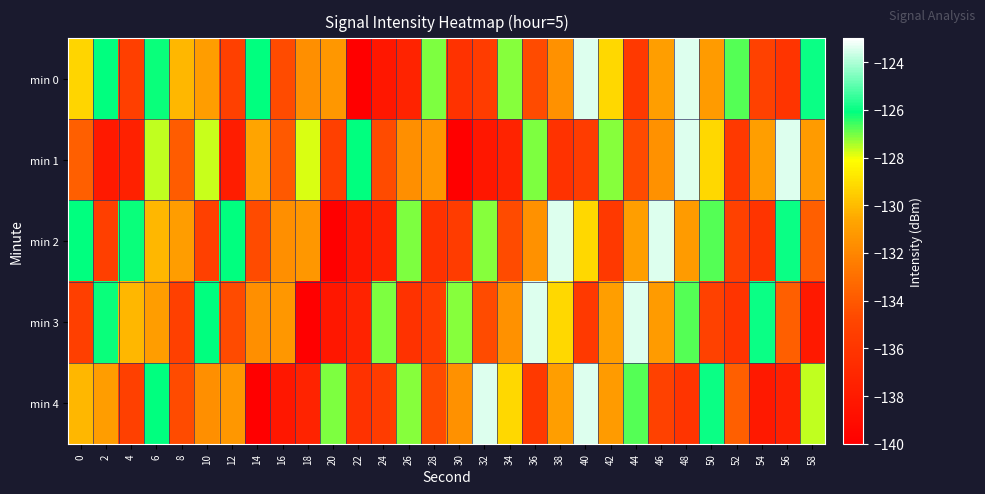

List the series in order of their peak value, highest first.

min 0, min 1, min 2, min 3, min 4